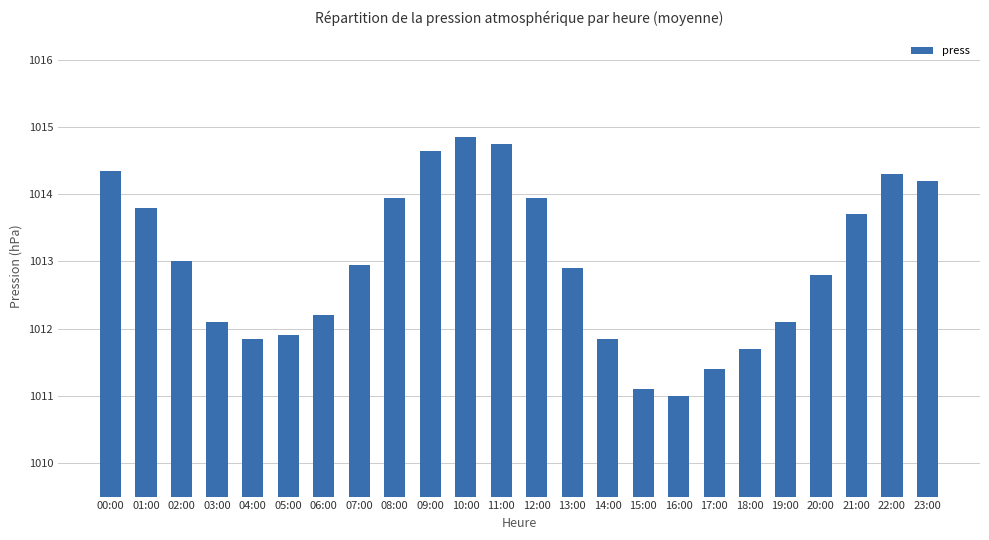

Between 01:00 and 23:00, which is larger?

23:00